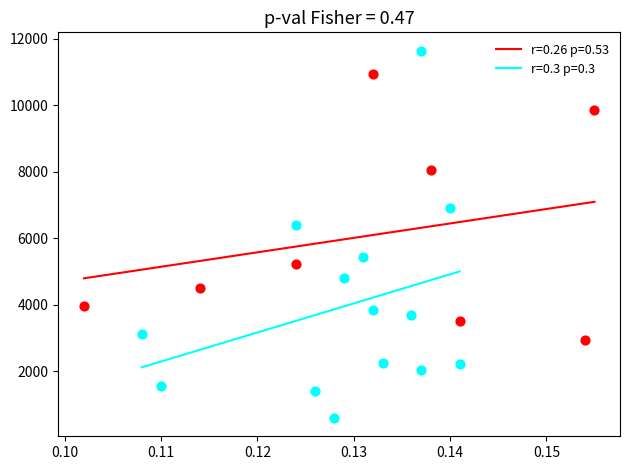

Which series has the widest spread of Y values?

r=0.3 p=0.3